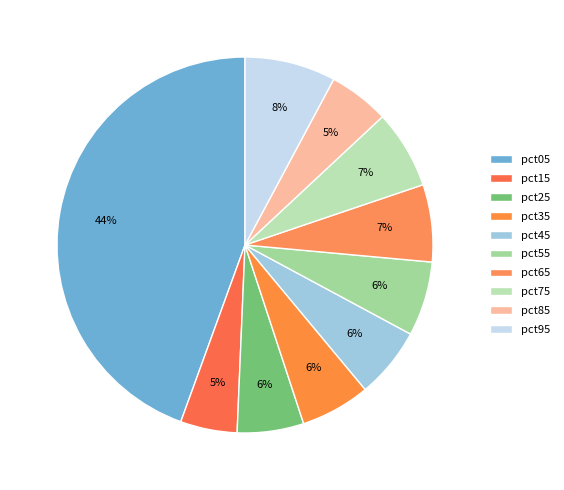

Rank the categories by value from lowest to highest.

pct15, pct85, pct25, pct35, pct45, pct55, pct65, pct75, pct95, pct05